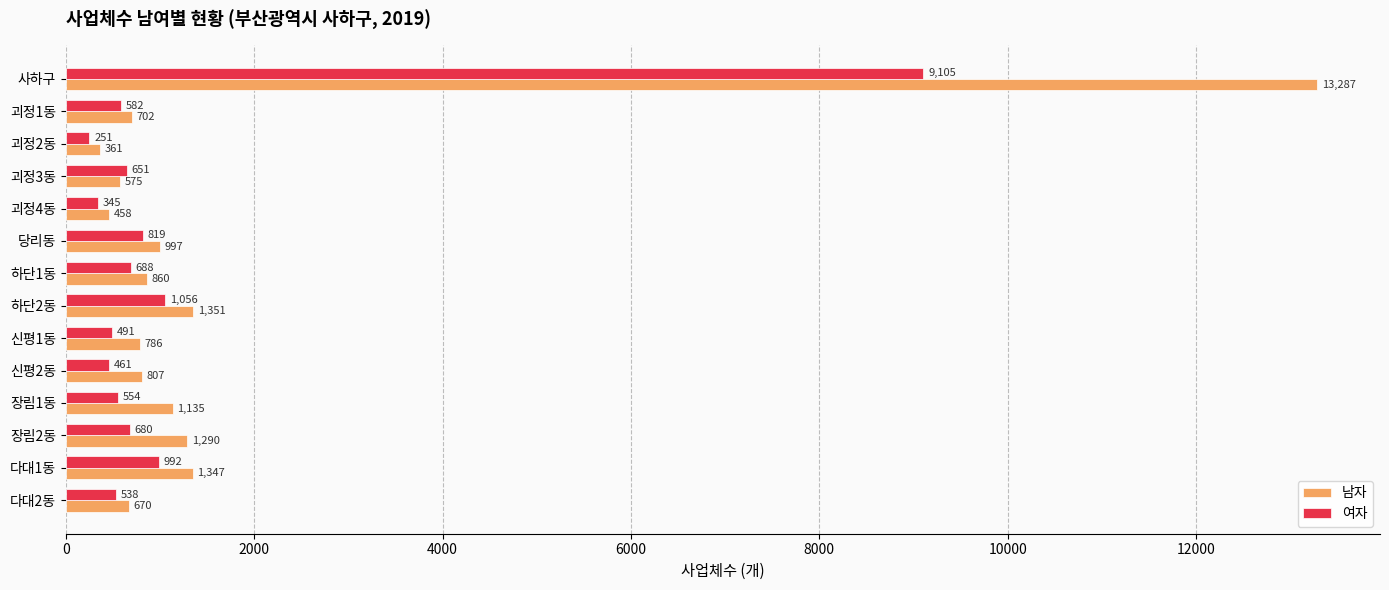

What is the greatest value displayed?

13287